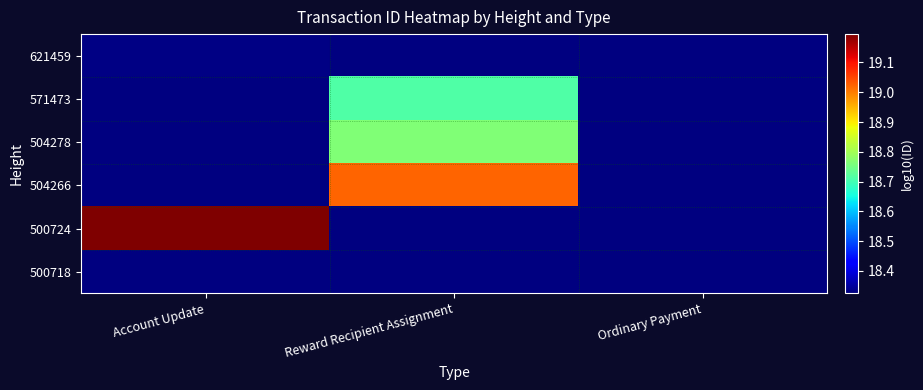

What is the smallest value displayed?

18.3